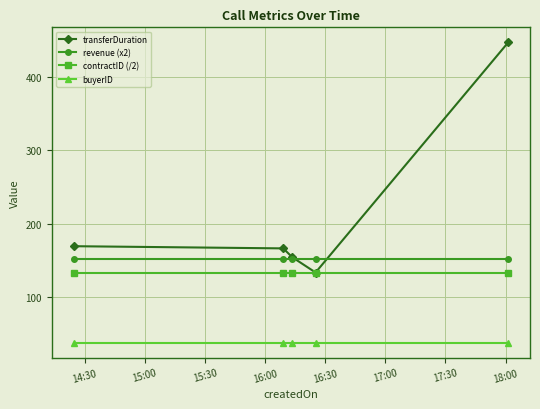

Rank the series by their maximum value, from lowest to highest.

buyerID, contractID (/2), revenue (x2), transferDuration